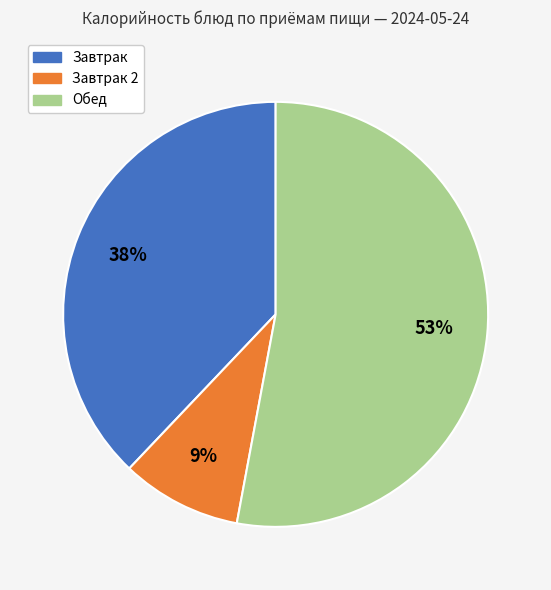

To the nearest percent, what is the average slice percentage?

33%